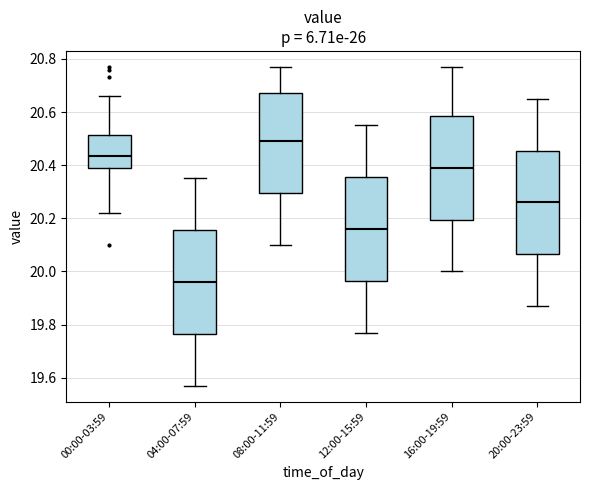

Reading left to right, read every box against the y-axis: the position of its median line, the range the box covers, and the ends of its whiskers. The values are not printed on the chart, so give them approximately, as read against the axis.

00:00-03:59: median 20.44, box 20.40 to 20.52, whiskers 20.22 to 20.66
04:00-07:59: median 19.96, box 19.76 to 20.16, whiskers 19.58 to 20.36
08:00-11:59: median 20.50, box 20.30 to 20.68, whiskers 20.10 to 20.78
12:00-15:59: median 20.16, box 19.96 to 20.36, whiskers 19.78 to 20.56
16:00-19:59: median 20.40, box 20.20 to 20.58, whiskers 20.00 to 20.78
20:00-23:59: median 20.26, box 20.06 to 20.46, whiskers 19.88 to 20.66